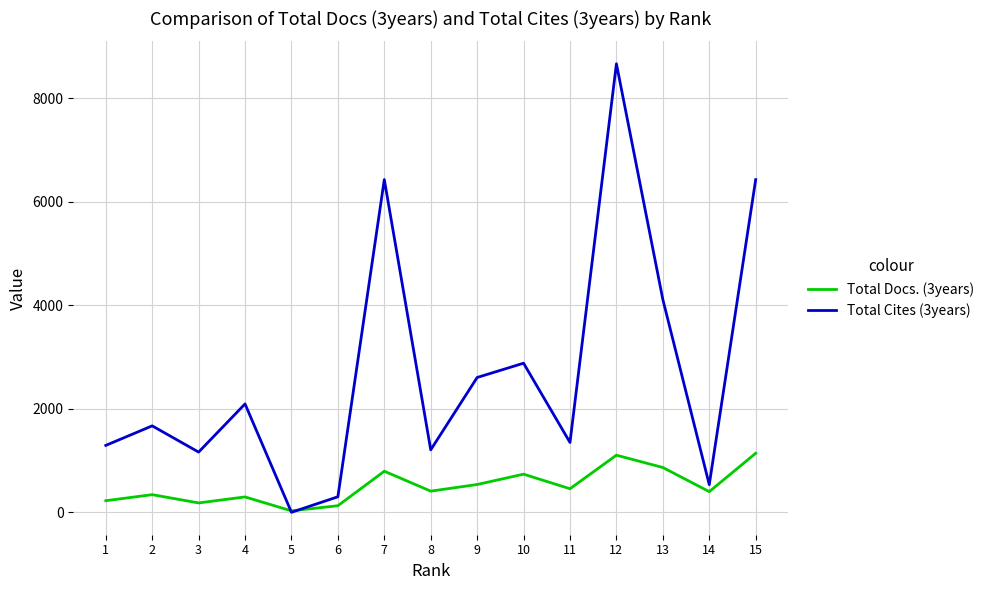

How many lines are shown in the chart?

2